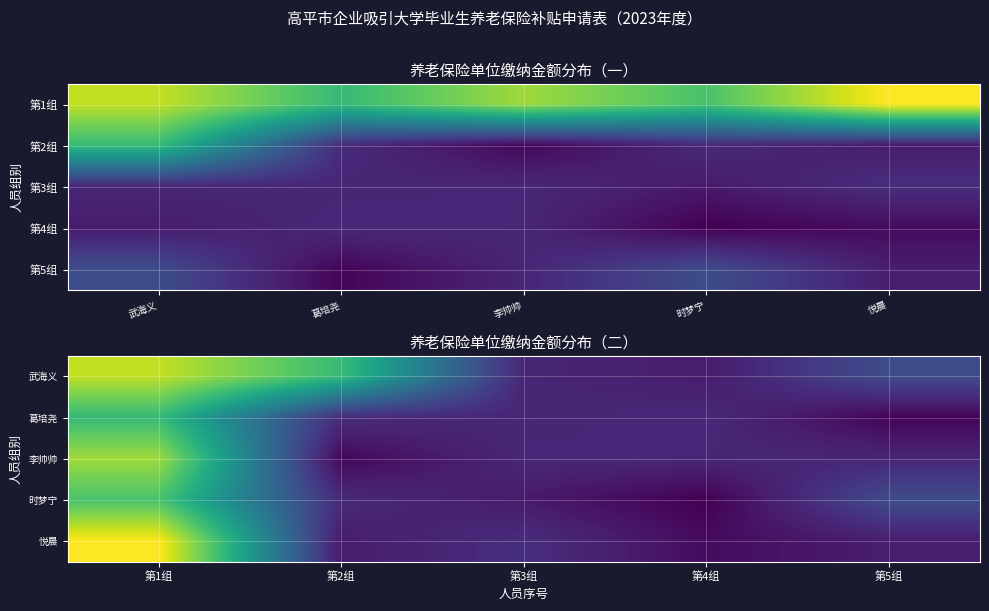

True or false: 时梦宁 has a value of 3659.7 at 第5组.

False